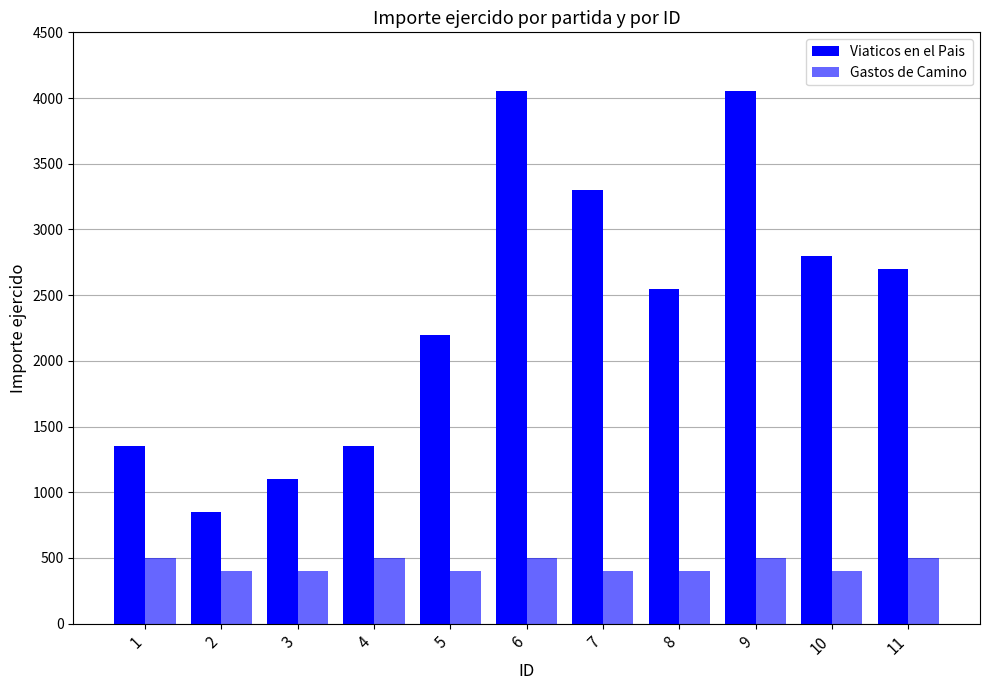

How many data points in Viaticos en el Pais are less than 2550?

5